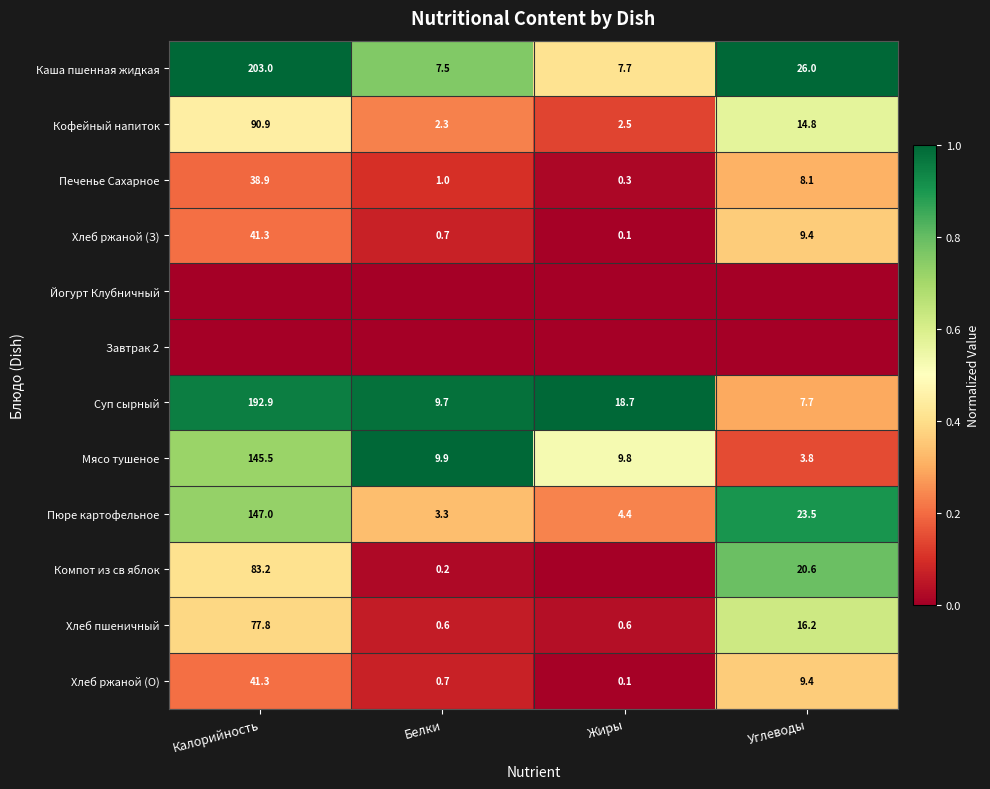

What is the difference between the maximum and minimum values in the Каша пшенная жидкая series?

195.5